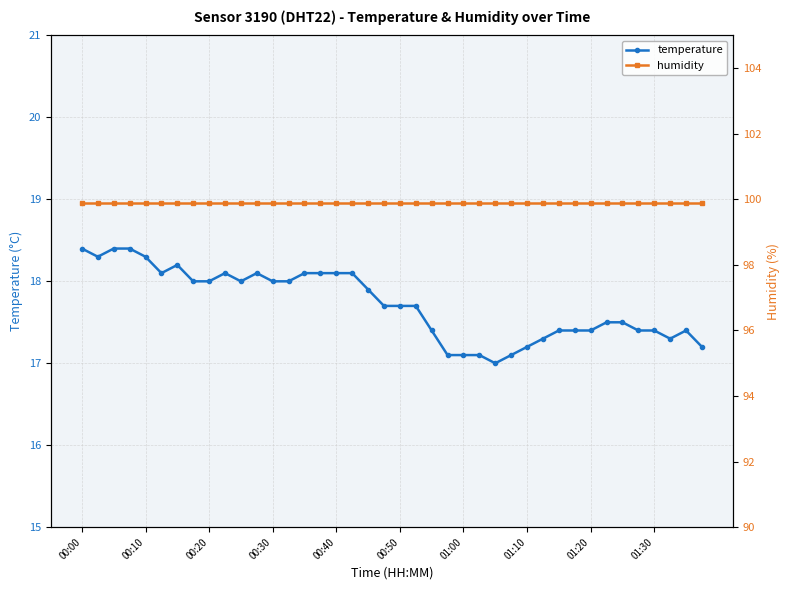

What are all the series names shown in the legend?

temperature, humidity